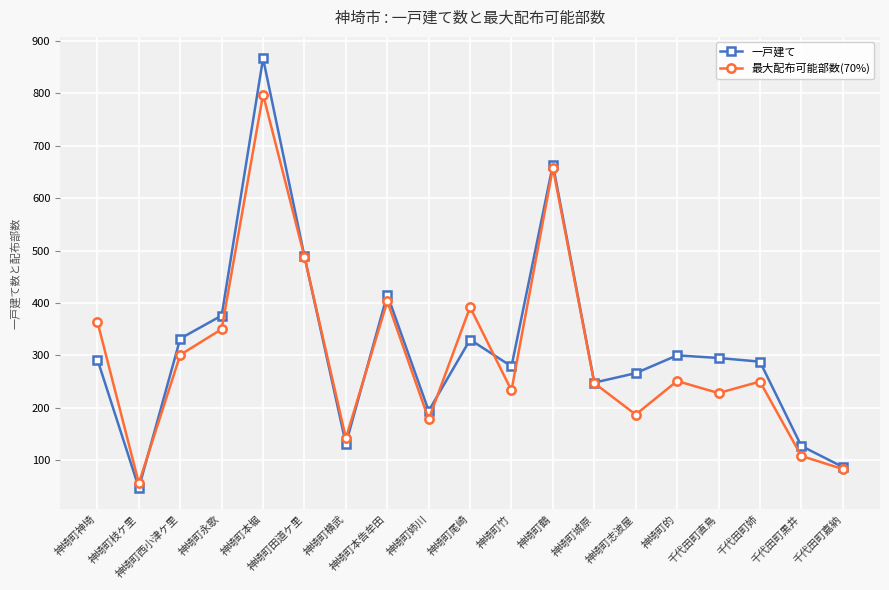

Does the chart have visible grid lines?

Yes